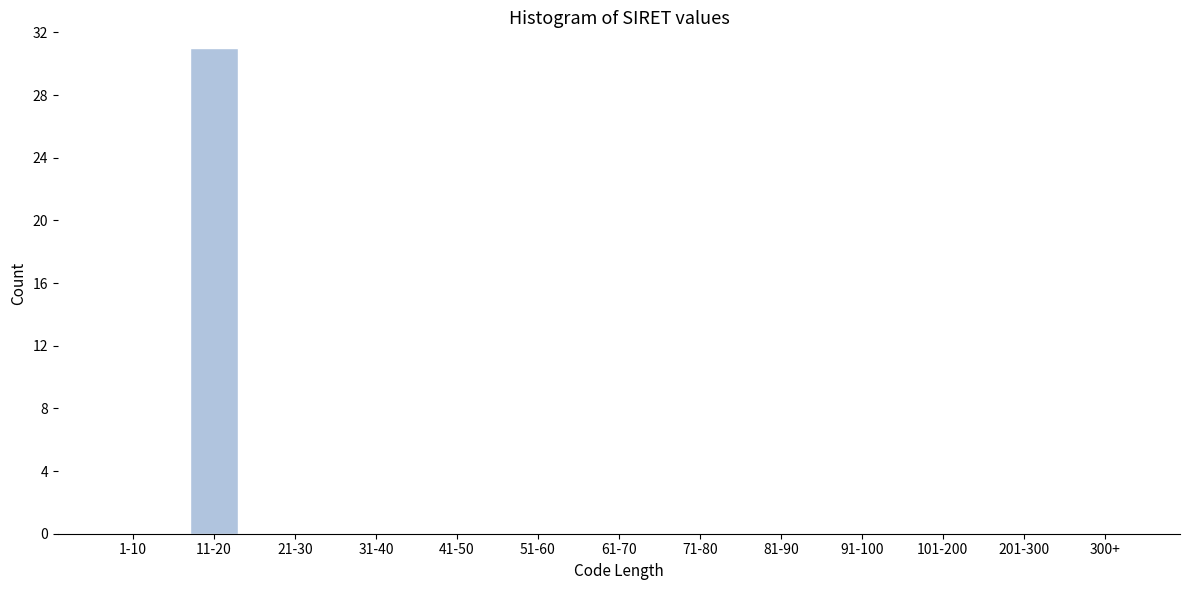

Reading left to right, extract all data points from this chart.

1-10=0	11-20=31	21-30=0	31-40=0	41-50=0	51-60=0	61-70=0	71-80=0	81-90=0	91-100=0	101-200=0	201-300=0	300+=0